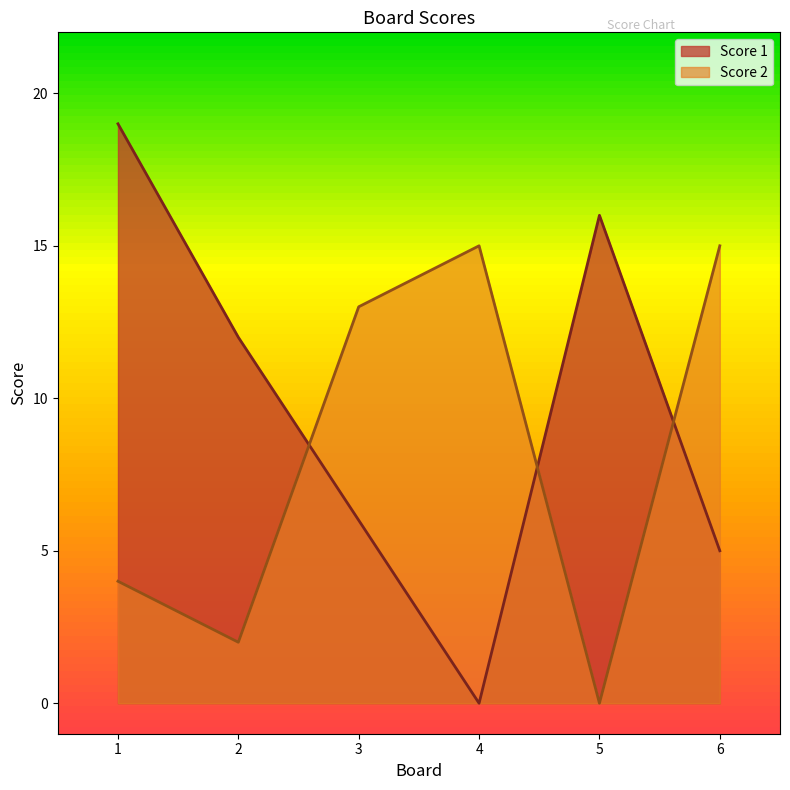

Between which two adjacent categories do Score 1 and Score 2 first intersect?

2 and 3